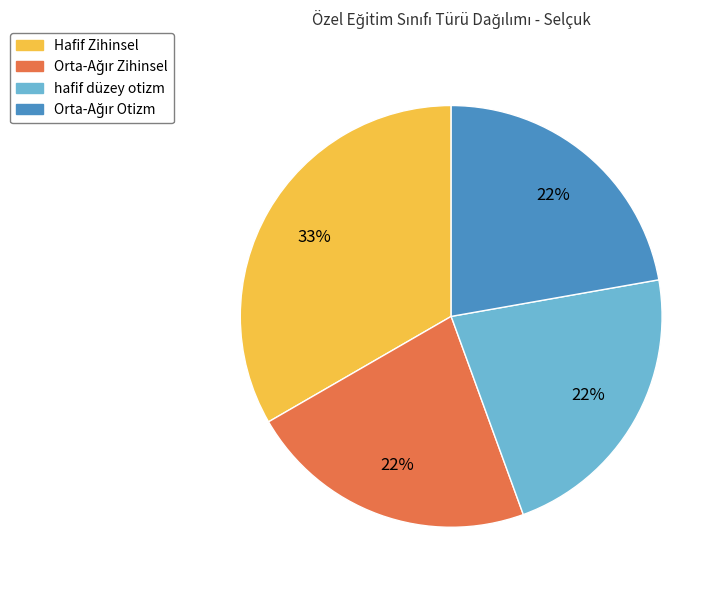

Which category has the biggest portion of the pie?

Hafif Zihinsel